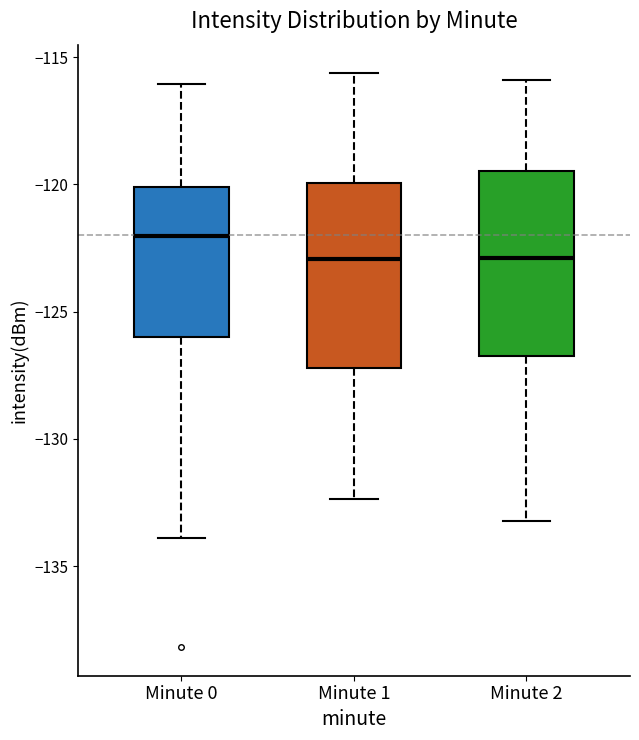

Reading left to right, transcribe this box plot: for each box, give where its median line is, the range the box spans, and where its two whiskers end, as read against the y-axis. The values are not printed on the chart, so give them approximately, as read against the axis.

Minute 0: median -122.0, box -126.0 to -120.0, whiskers -134.0 to -116.0
Minute 1: median -123.0, box -127.0 to -120.0, whiskers -132.5 to -115.5
Minute 2: median -123.0, box -127.0 to -119.5, whiskers -133.0 to -116.0